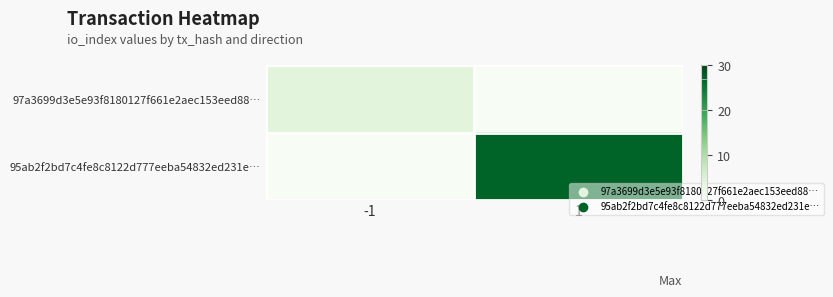

Which series changed the most between -1 and 1?

95ab2f2bd7c4fe8c8122d777eeba54832ed231e…